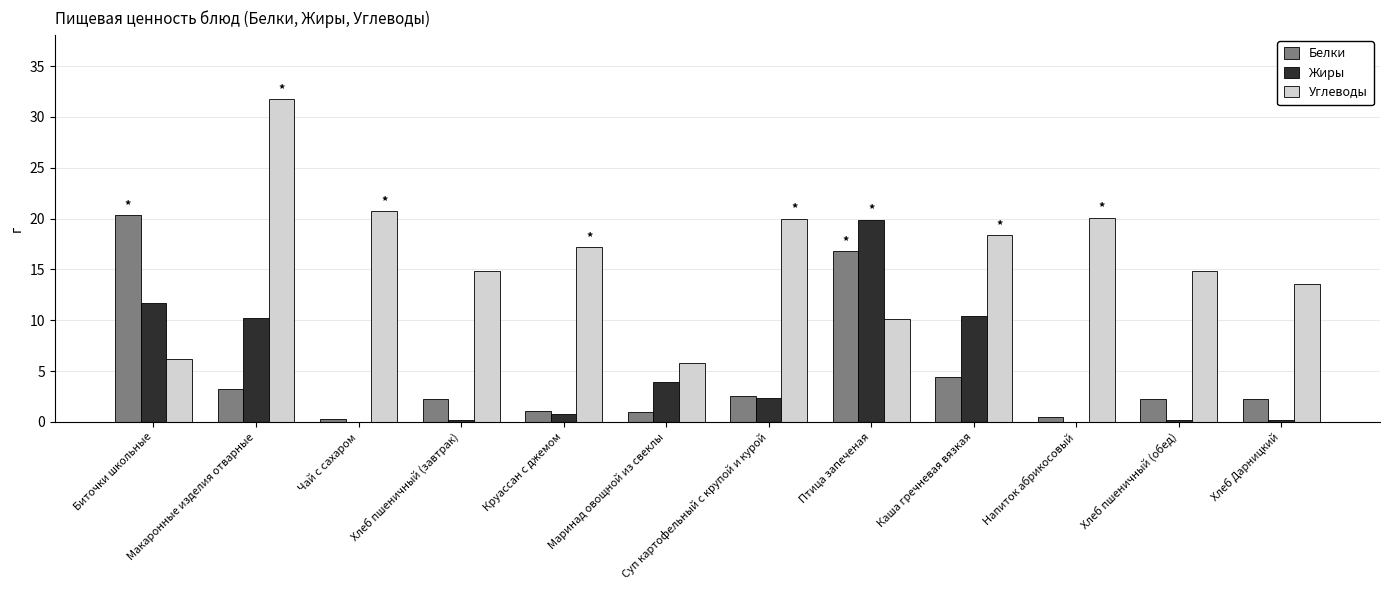

Which category has the highest value in the Углеводы series?

Макаронные изделия отварные